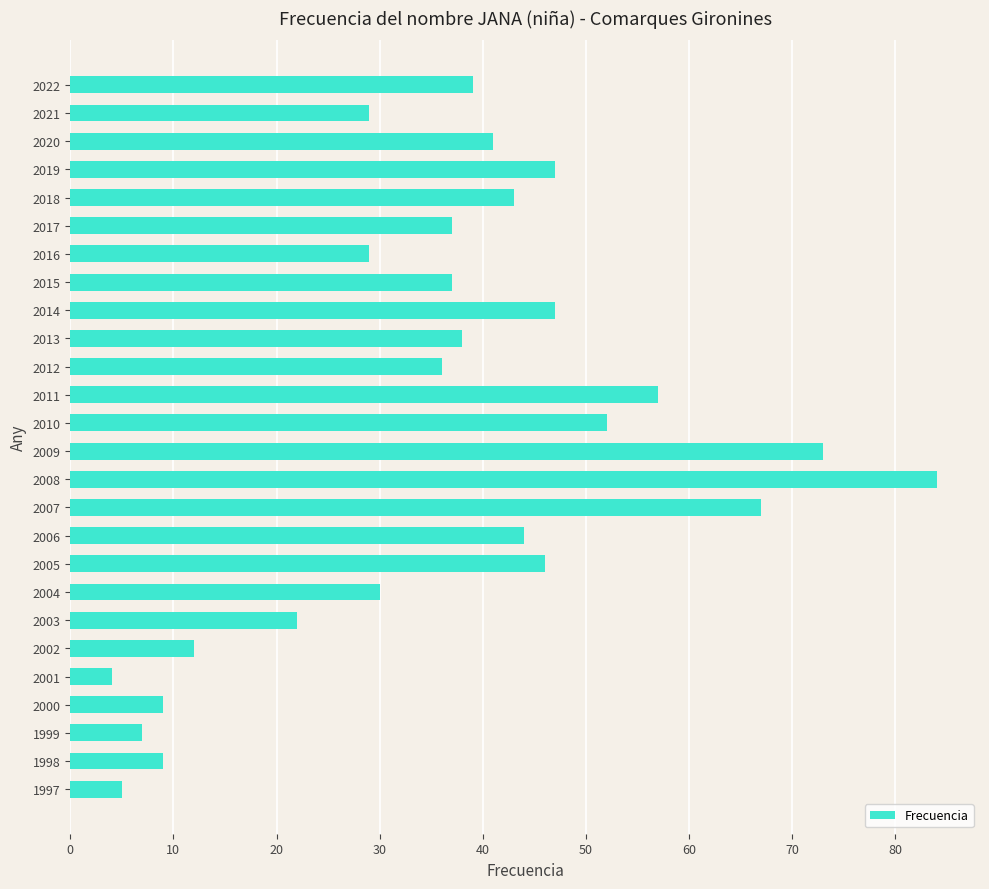

What is the difference between the maximum and minimum values?

80